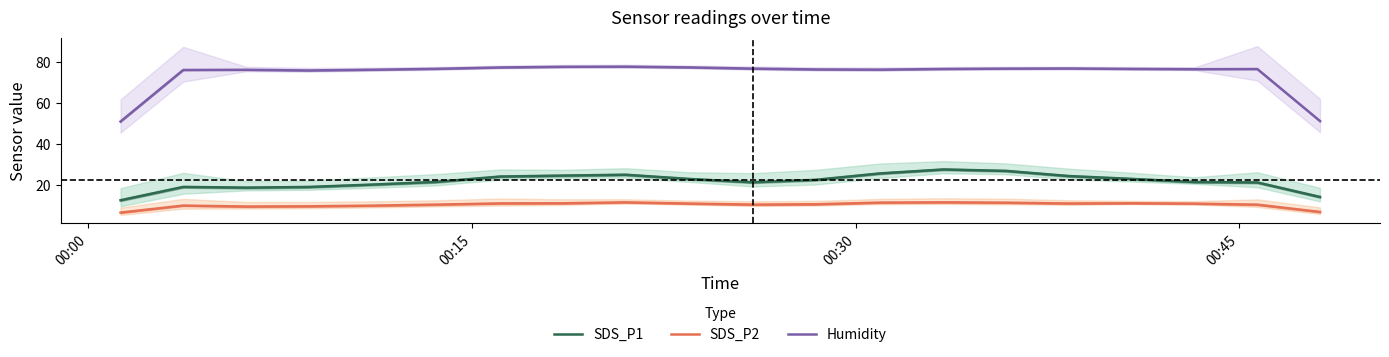

What is the lowest value of the SDS_P1 series?

12.4